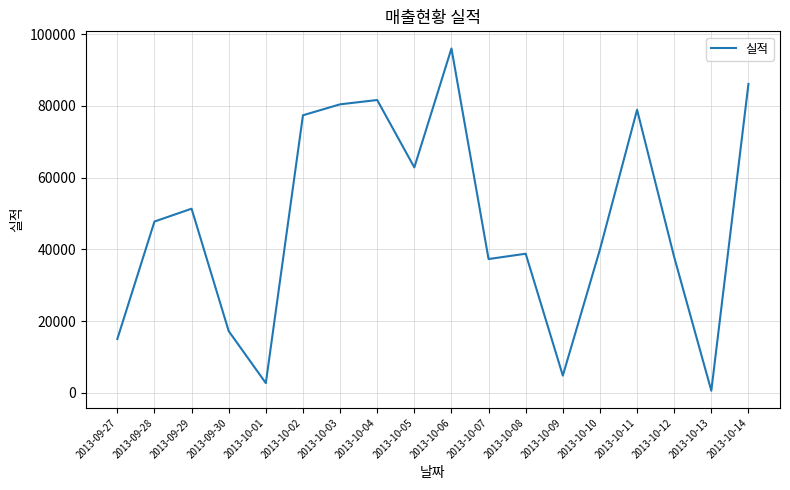

True or false: the data shows 38780 at 2013-10-08.

True